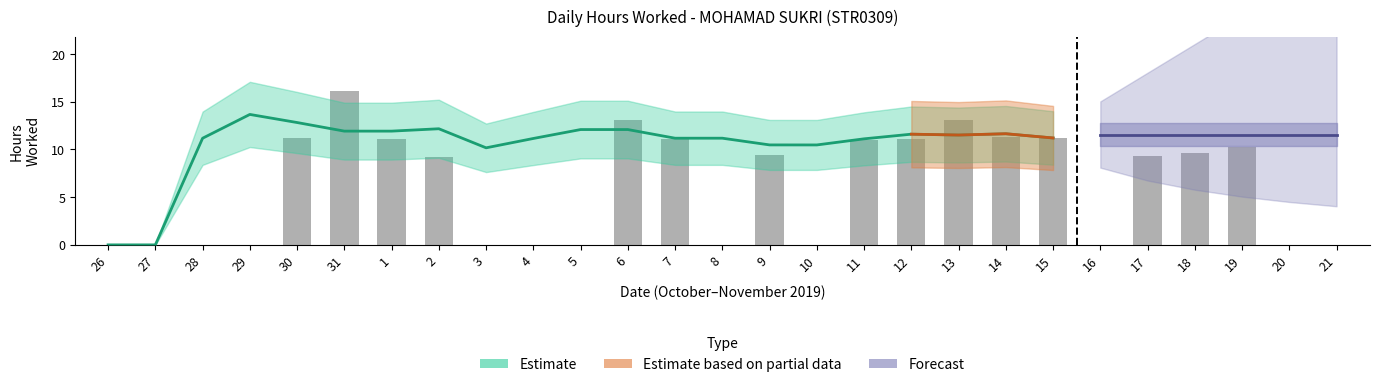

Rank the categories by value from highest to lowest.

31, 6, 13, 14, 30, 15, 1, 7, 12, 11, 19, 18, 9, 17, 2, 26, 27, 28, 29, 3, 4, 5, 8, 10, 16, 20, 21